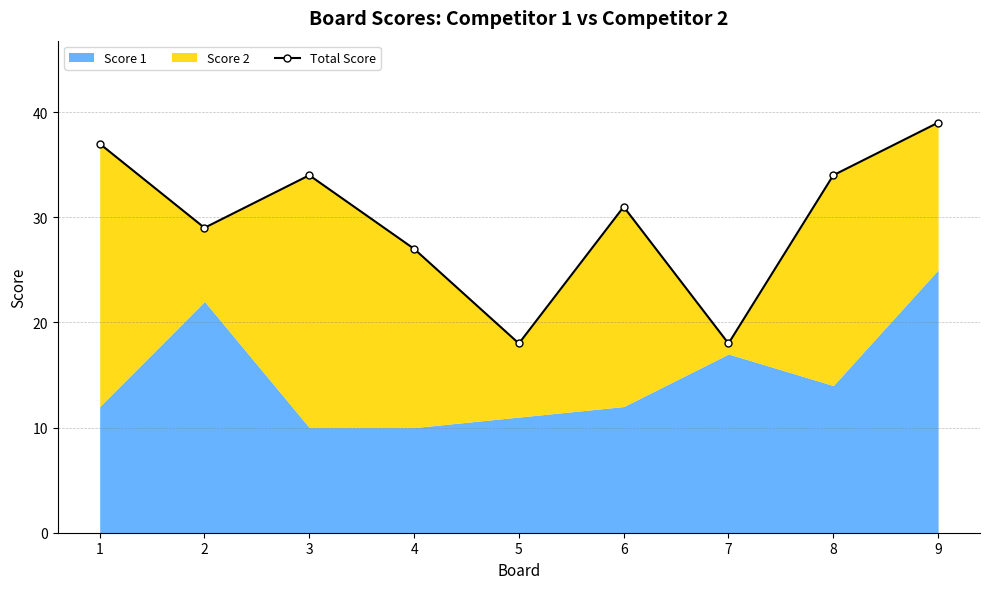

What is the change in value from 2 to 6?

+2